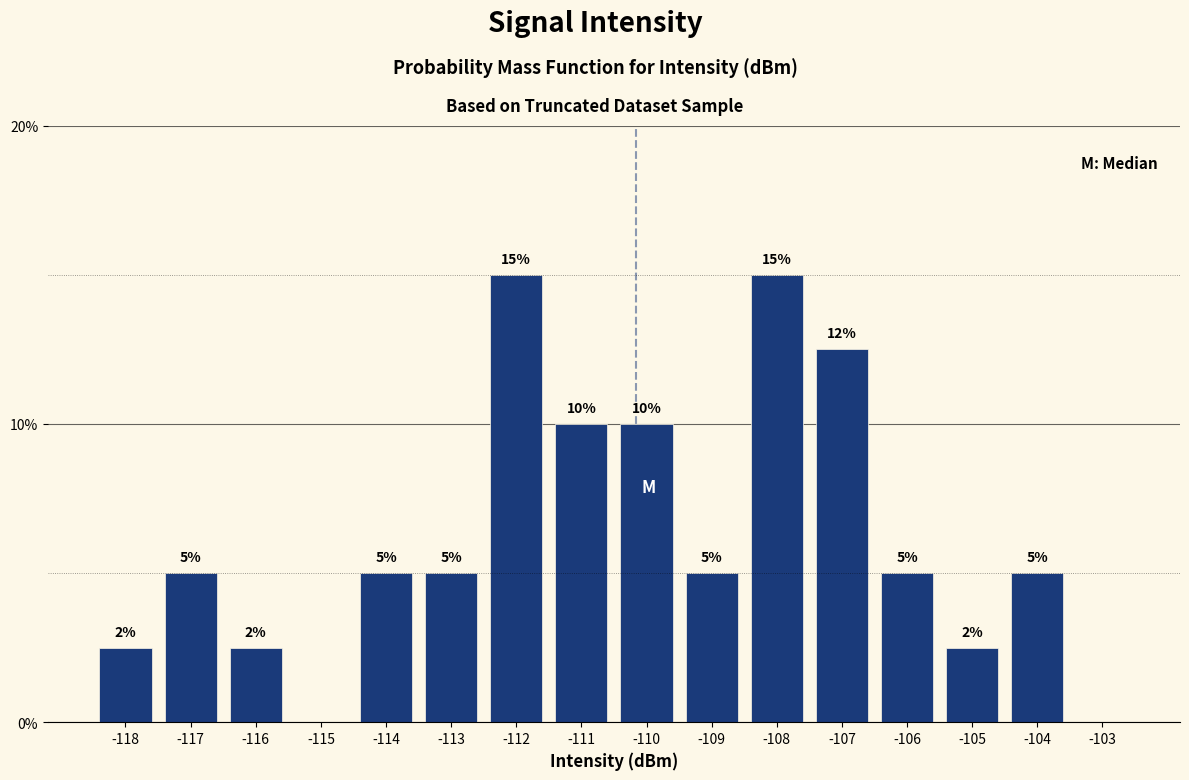

What value does the data have at -105?

2.5